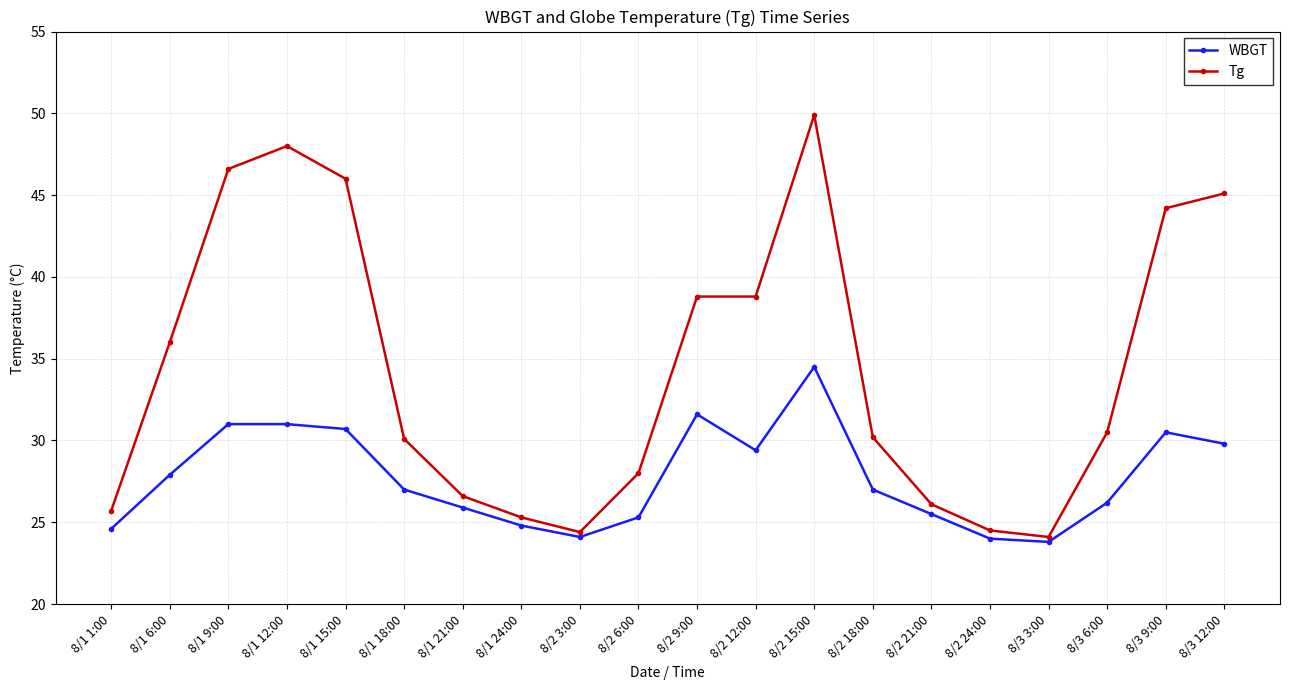

What is the total value across all series at 8/2 24:00?

48.5